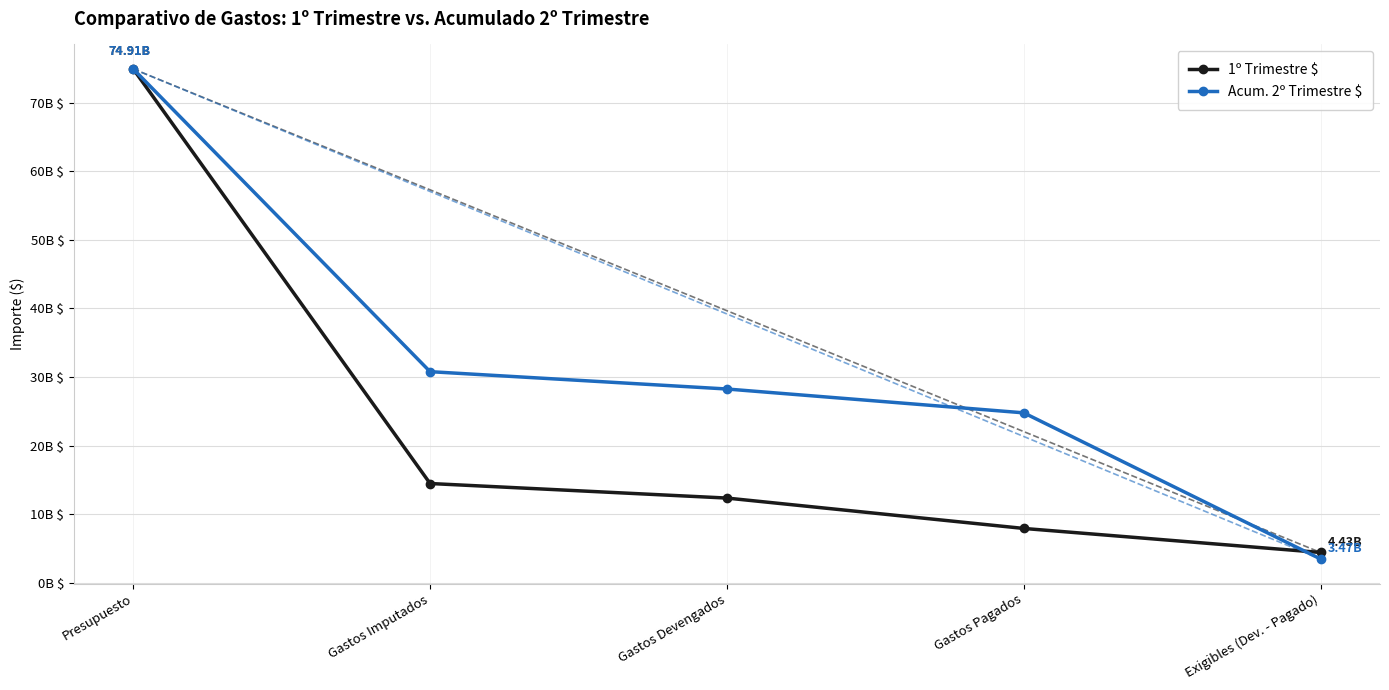

Is it true that 1º Trimestre $ equals 14481731870.4 at Gastos Imputados?

True